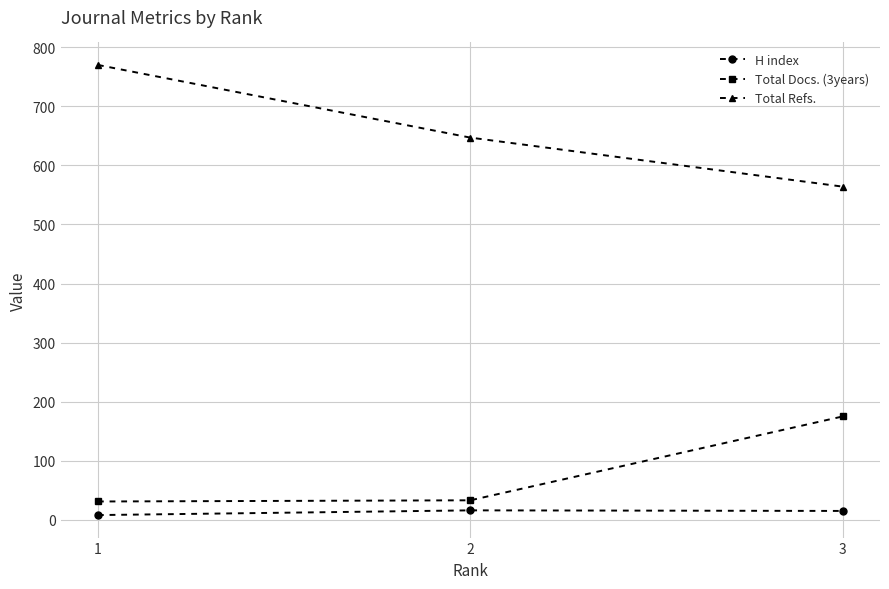

Which category has the highest value in the Total Refs. series?

1